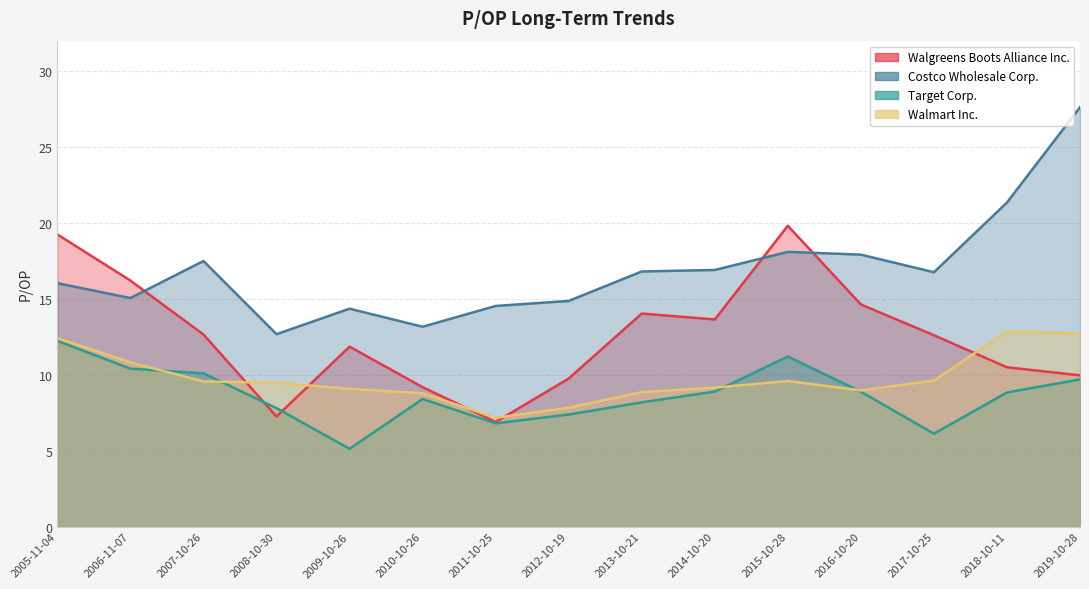

What is the maximum value shown in the chart?

27.6